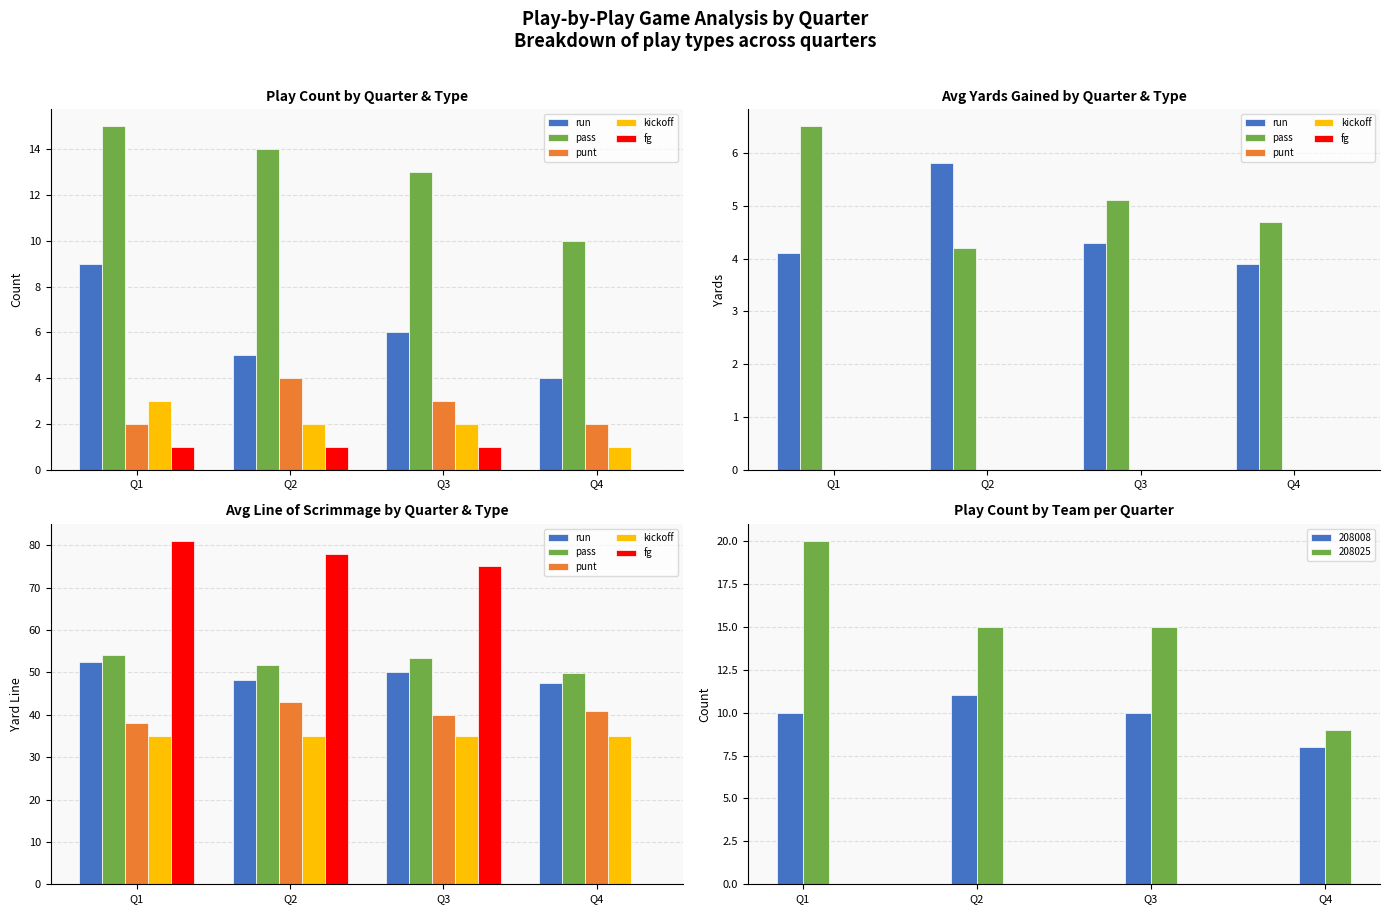

Which series has the widest spread of values?

fg